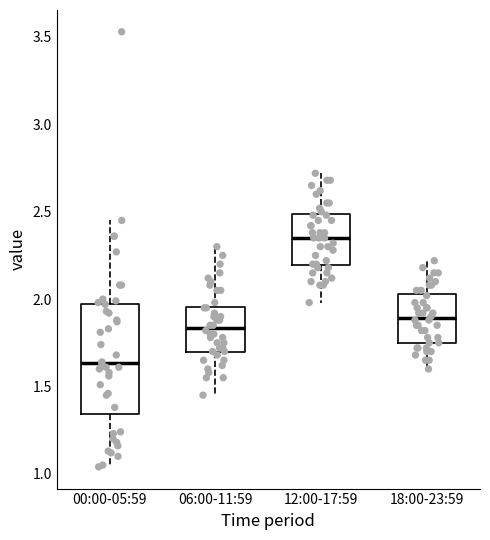

Reading left to right, transcribe this box plot: for each box, give where its median line is, the range the box spans, and where its two whiskers end, as read against the y-axis. The values are not printed on the chart, so give them approximately, as read against the axis.

00:00-05:59: median 1.65, box 1.35 to 1.95, whiskers 1.05 to 2.45
06:00-11:59: median 1.85, box 1.70 to 1.95, whiskers 1.45 to 2.30
12:00-17:59: median 2.35, box 2.20 to 2.50, whiskers 2.00 to 2.70
18:00-23:59: median 1.90, box 1.75 to 2.05, whiskers 1.60 to 2.20